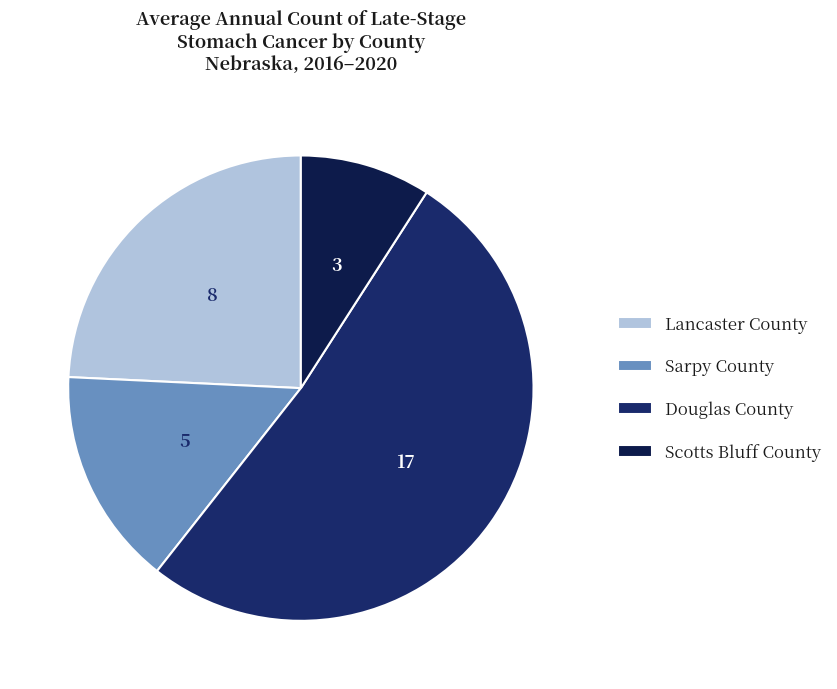

What percentage is the Douglas County slice, to the nearest percent?

52%